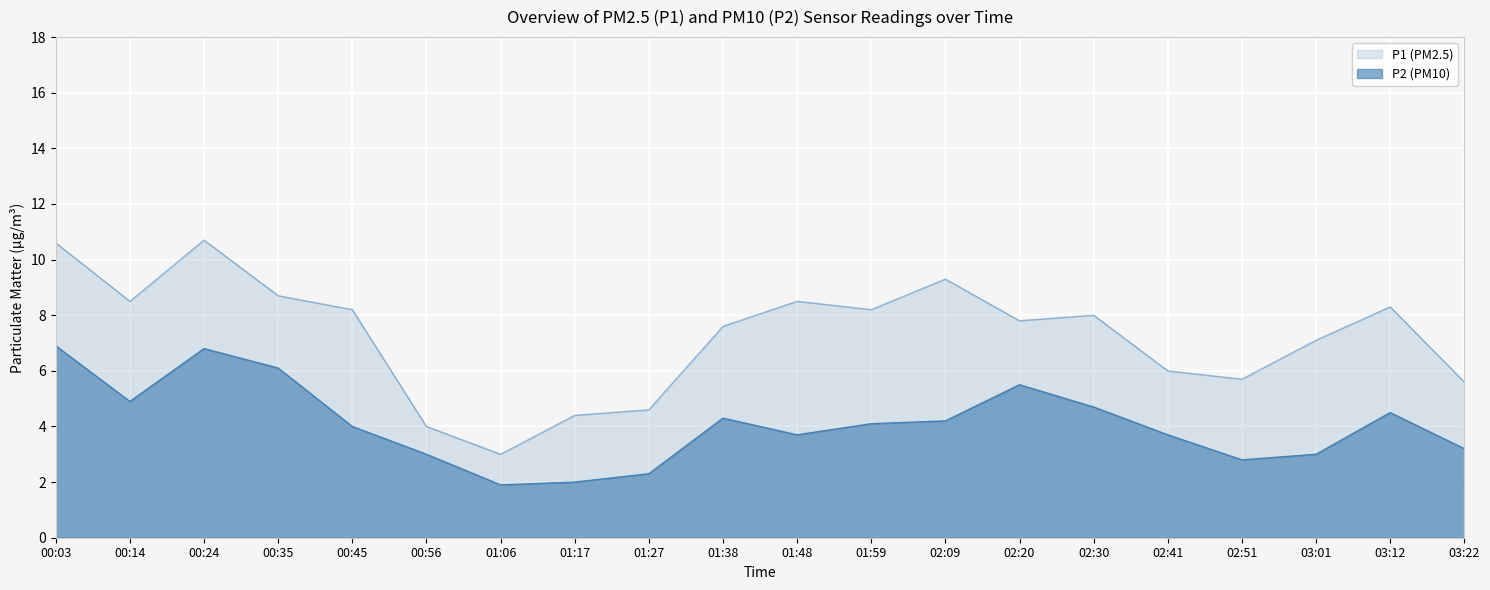

True or false: P1 has a value of 7.1 at 00:56.

False